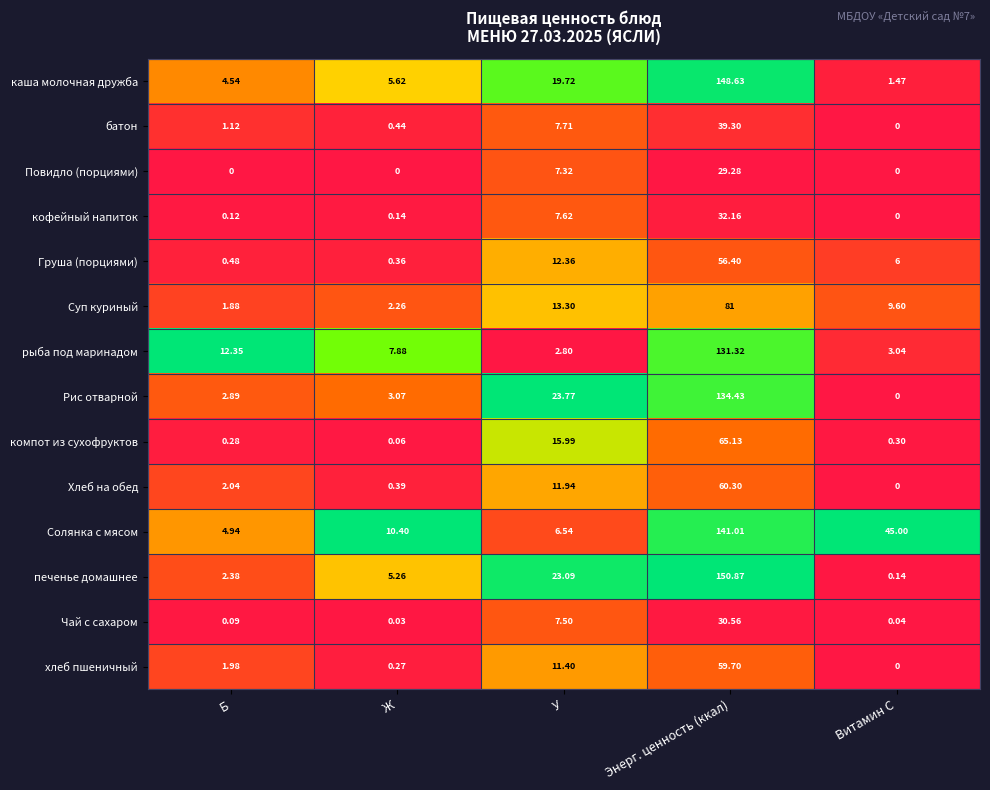

Which category has the lowest value in the Солянка с мясом series?

Б